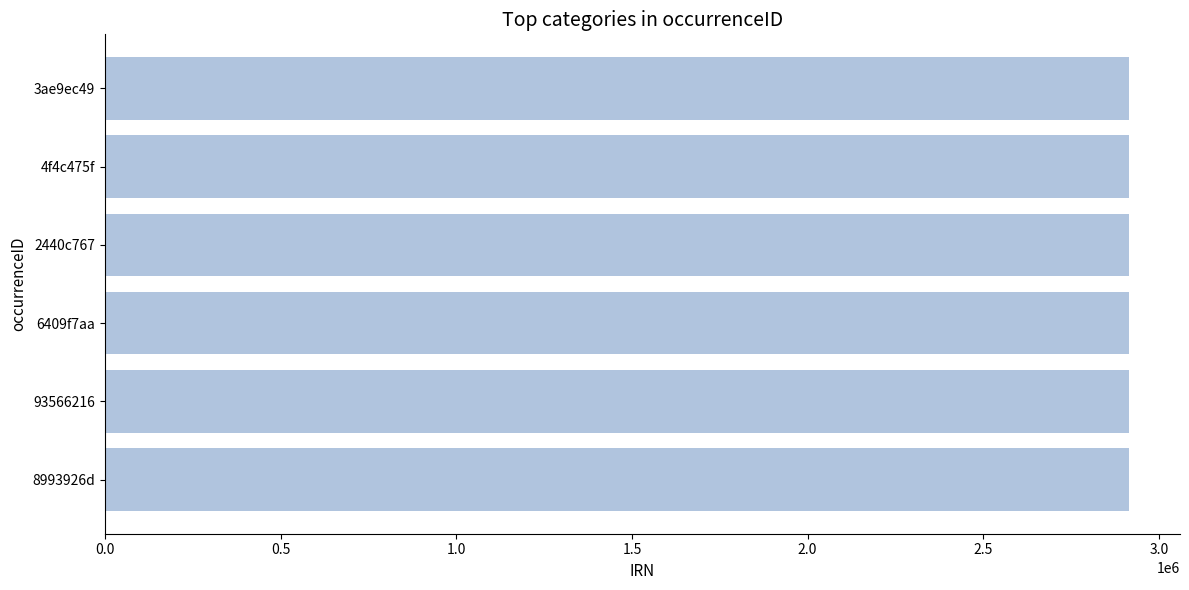

What is the smallest value displayed?

2914129